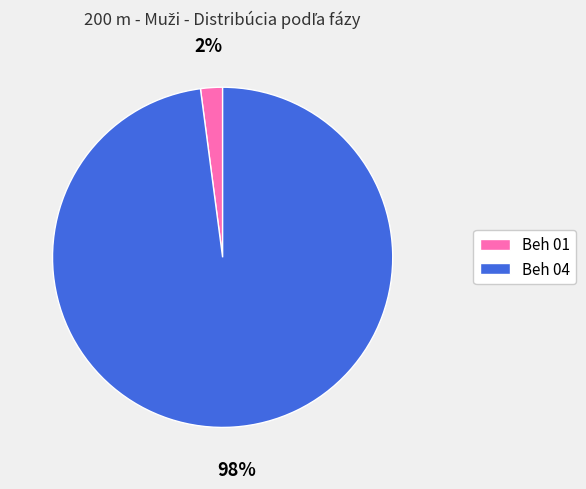

How many segments does this pie chart have?

2